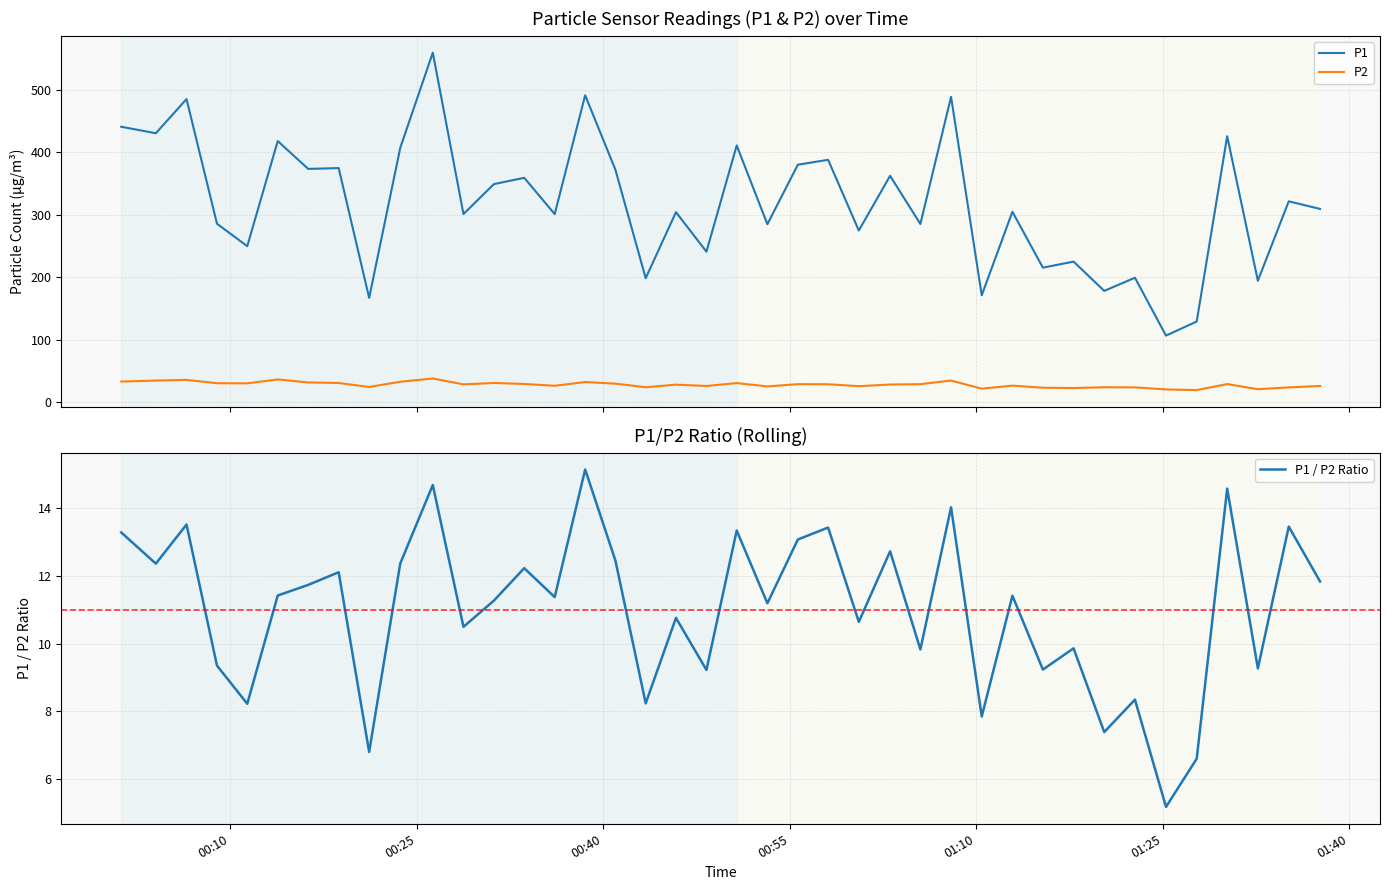

Reading right to left, transcribe all the data shown in this chart.

P1: 309.6	321.8	194.6	426.0	129.4	106.8	199.4	178.4	225.3	215.6	305.1	171.4	489.1	285.5	362.6	275.1	388.2	380.4	285.1	411.2	241.2	304.4	198.7	372.2	491.6	301.4	359.4	349.4	301.5	559.8	407.4	167.2	375.0	373.7	418.2	249.9	285.9	485.4	430.7	441.2
P2: 26.2	23.9	21.0	29.2	19.6	20.6	23.9	24.1	22.9	23.4	26.7	21.9	34.9	29.1	28.5	25.9	28.9	29.1	25.5	30.8	26.1	28.3	24.1	29.9	32.5	26.5	29.4	31.0	28.7	38.1	33.0	24.6	31.0	31.9	36.6	30.4	30.6	35.9	34.9	33.2
P1 / P2 Ratio: 11.8	13.5	9.3	14.6	6.6	5.2	8.3	7.4	9.9	9.2	11.4	7.8	14.0	9.8	12.7	10.6	13.4	13.1	11.2	13.3	9.2	10.8	8.2	12.4	15.1	11.4	12.2	11.3	10.5	14.7	12.4	6.8	12.1	11.7	11.4	8.2	9.3	13.5	12.4	13.3